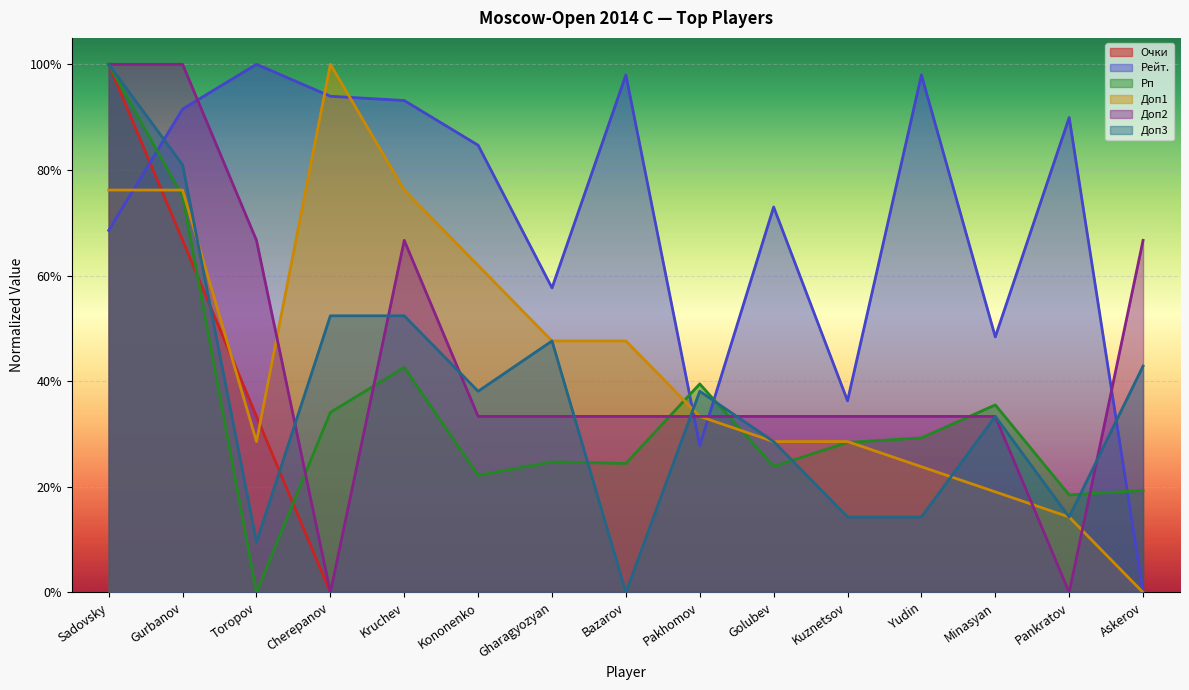

How many positive values does the Рп series have?

14